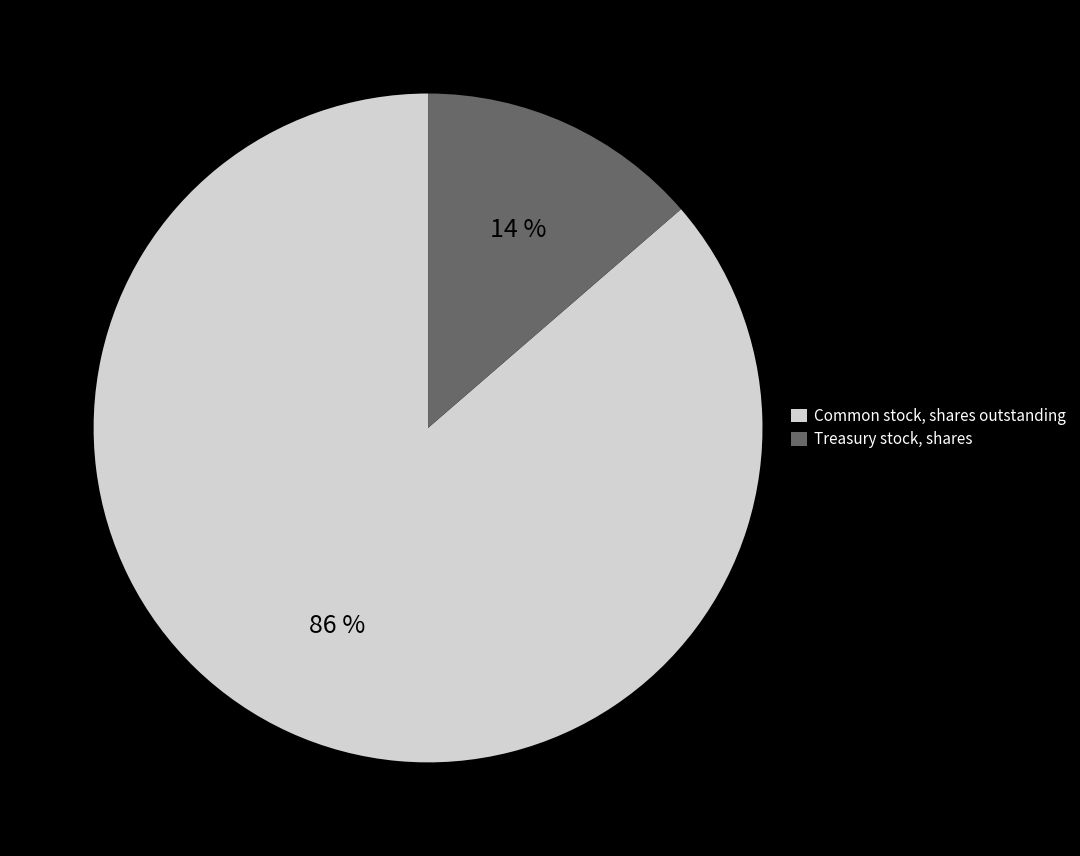

To the nearest percent, what is the combined percentage of Common stock, shares outstanding and Treasury stock, shares?

100%